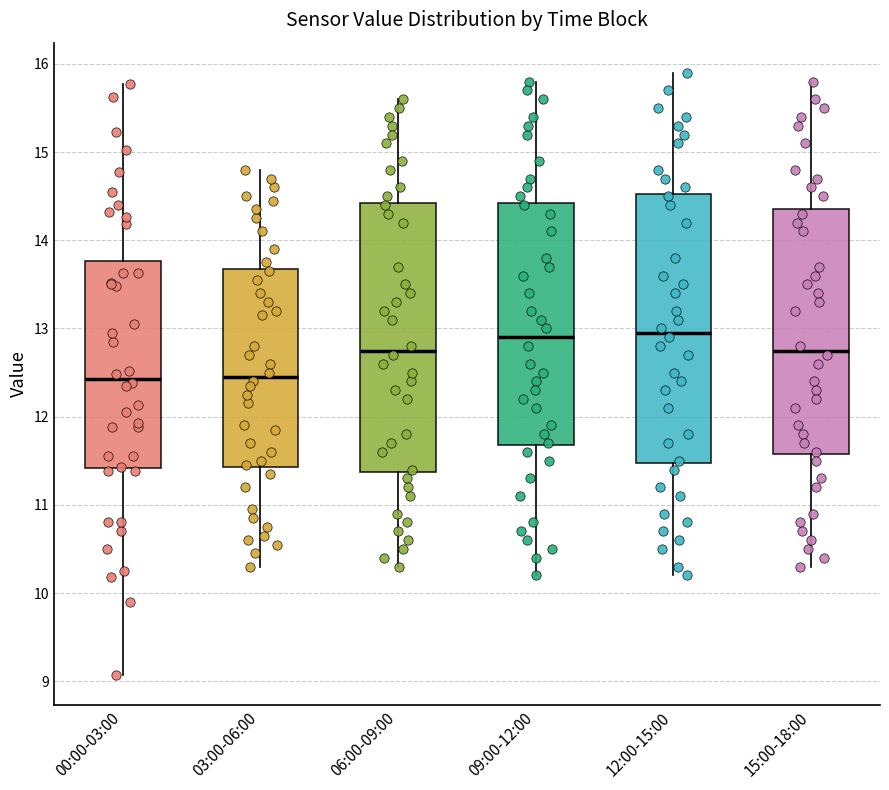

Where is the lower edge of the box for 00:00-03:00 on the y-axis? The values are not printed on the chart, so give them approximately, as read against the axis.

11.4